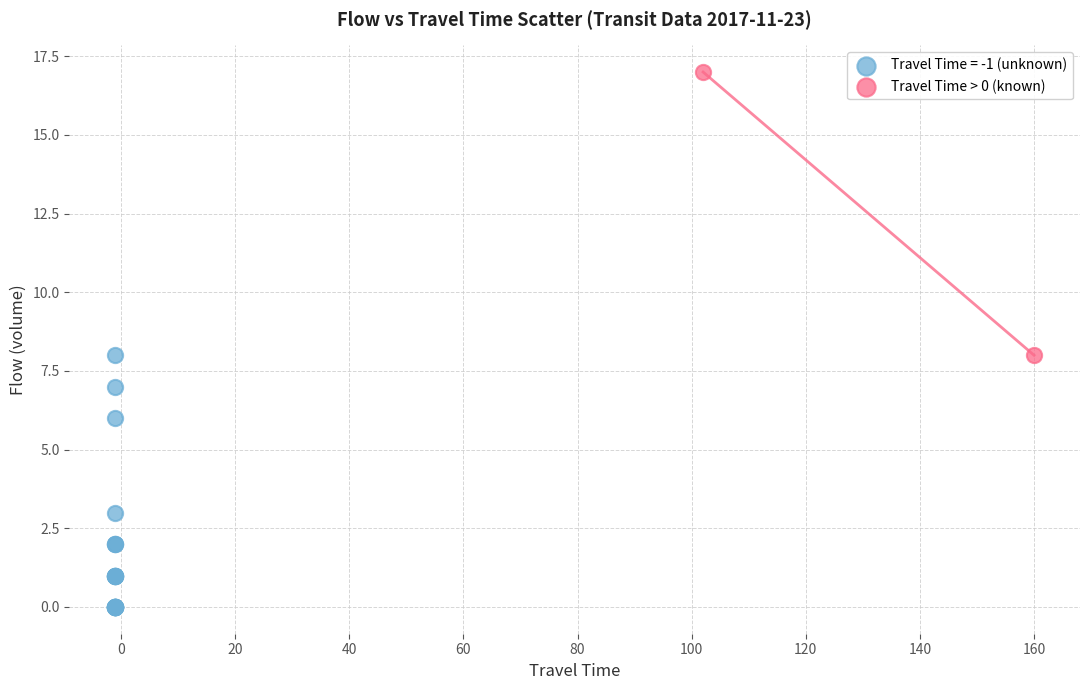

What are all the series names shown in the legend?

Travel Time = -1 (unknown), Travel Time > 0 (known)